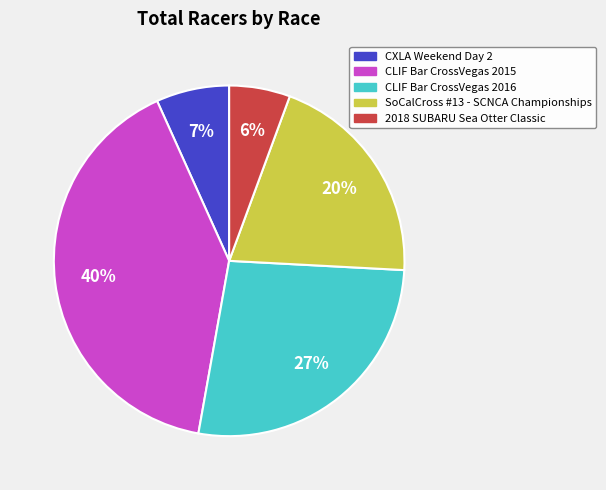

Is there a majority slice in this chart?

No